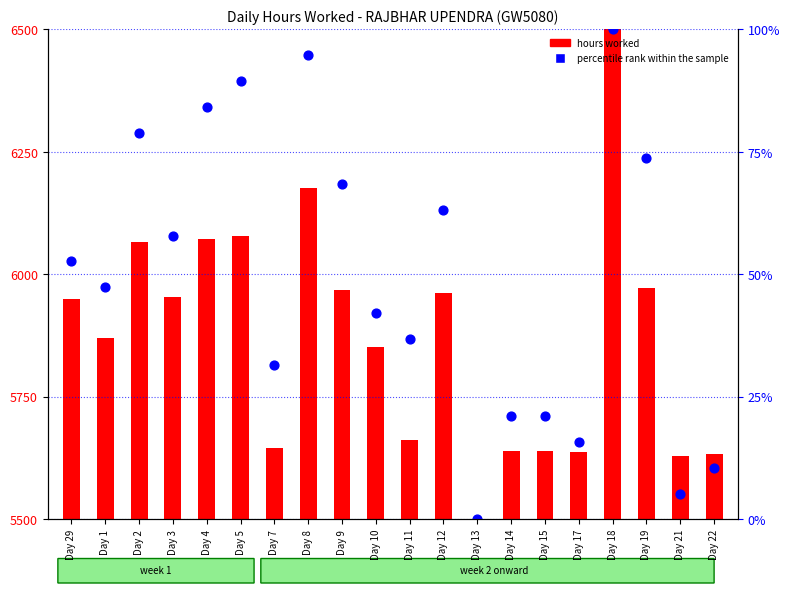

At which category is the sum across all series the highest?

Day 18